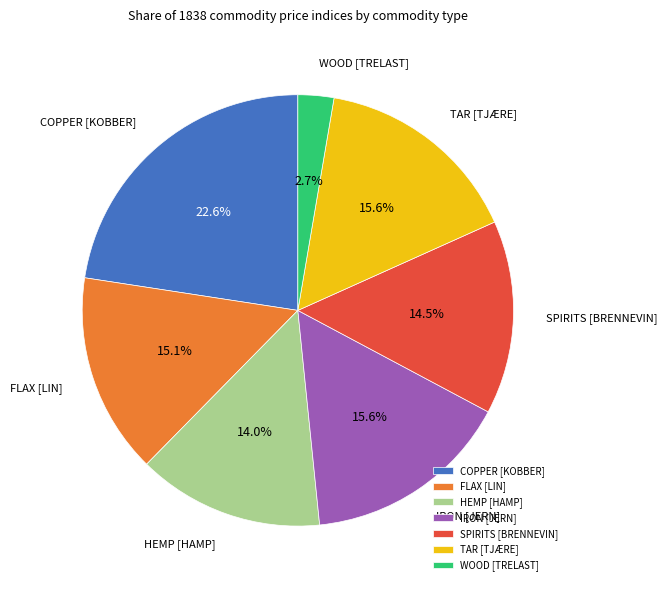

Which has a higher value, FLAX [LIN] or WOOD [TRELAST]?

FLAX [LIN]